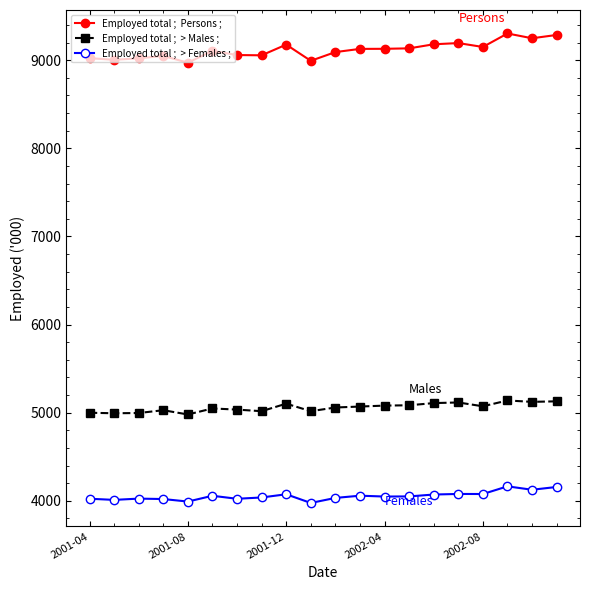

What is the minimum value shown in the chart?

3976.1